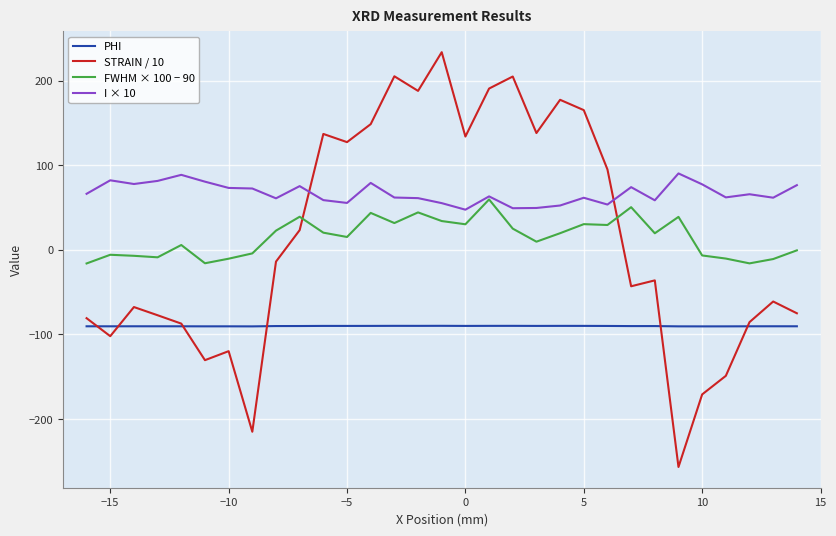

Which series has the largest range (max minus min)?

STRAIN / 10